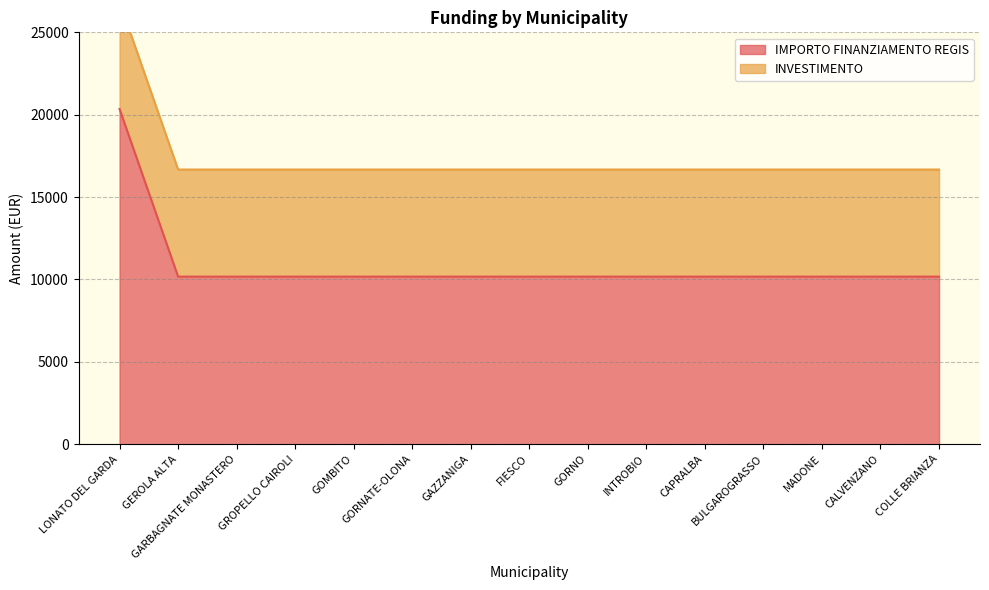

The value at CAPRALBA is 5941. True or false?

False